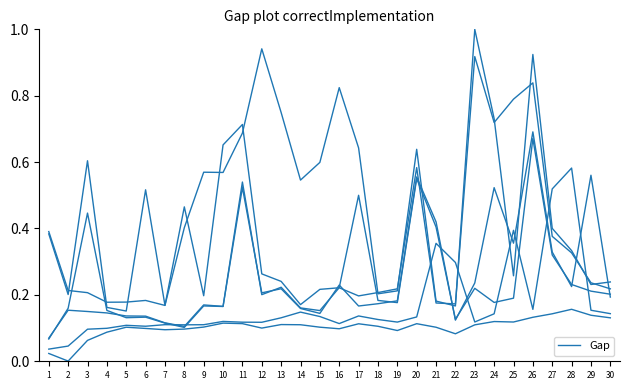

List the labels in order of value, smallest first.

1, 2, 3, 4, 6, 5, 8, 9, 7, 16, 12, 11, 19, 23, 10, 18, 13, 20, 15, 17, 24, 30, 14, 29, 26, 22, 21, 25, 27, 28